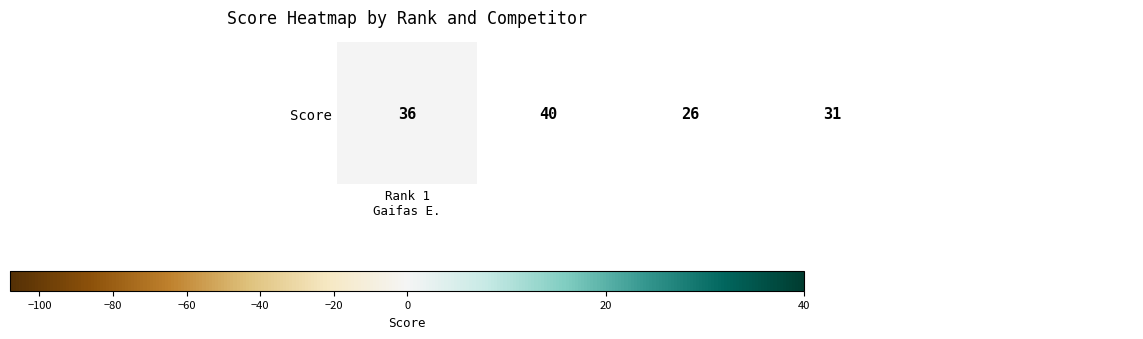

What is the greatest value displayed?

40